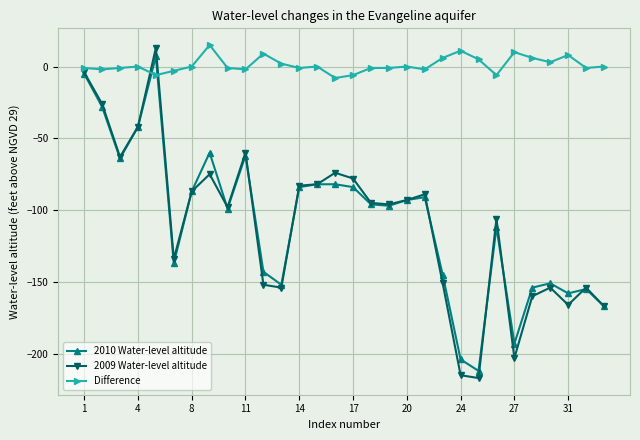

What is the value of the 2010 Water-level altitude point at the 30th from the left?

-167